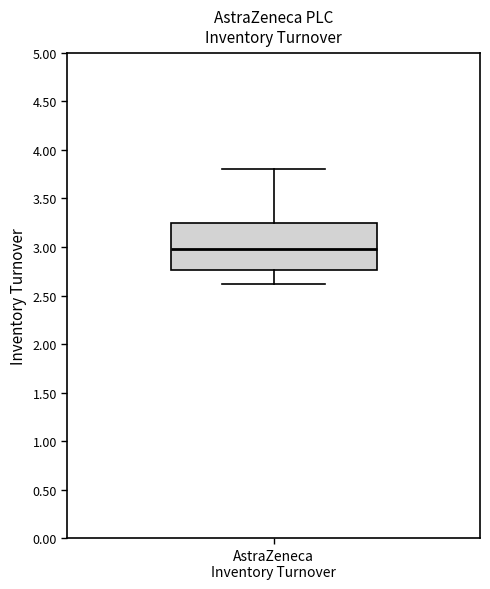

Transcribe this box plot: give where the median line is, the range the box spans, and where the two whiskers end, as read against the y-axis. The values are not printed on the chart, so give them approximately, as read against the axis.

median 3.00, box 2.75 to 3.25, whiskers 2.60 to 3.80